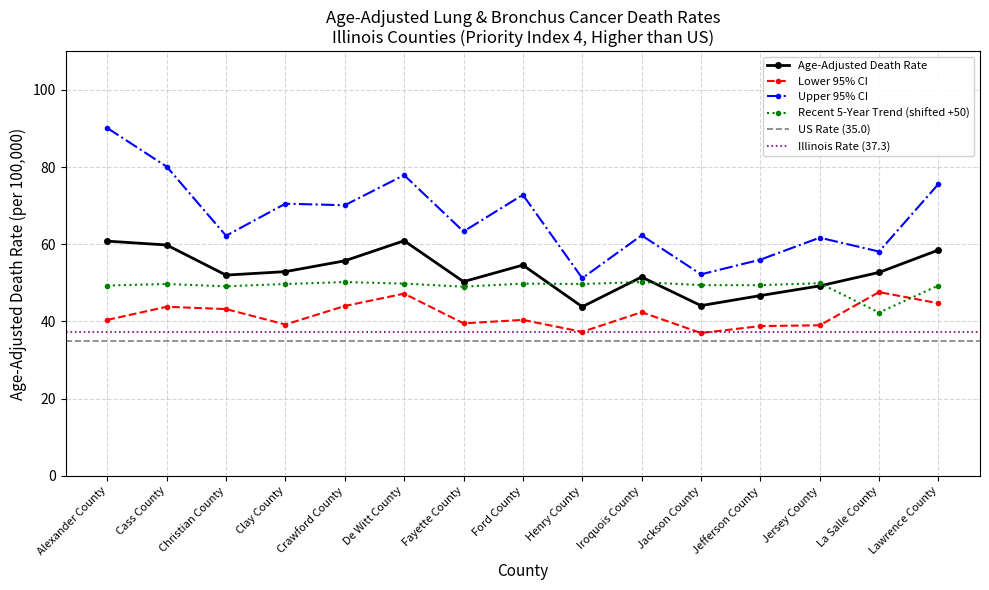

What is the maximum value shown in the chart?

90.1